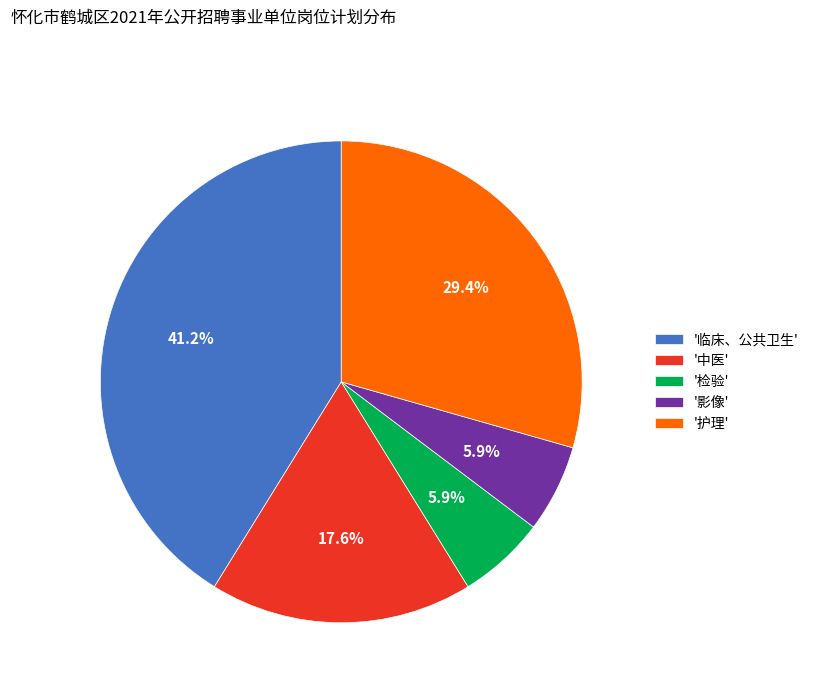

Is the sum of '中医' and '护理' greater than half?

No